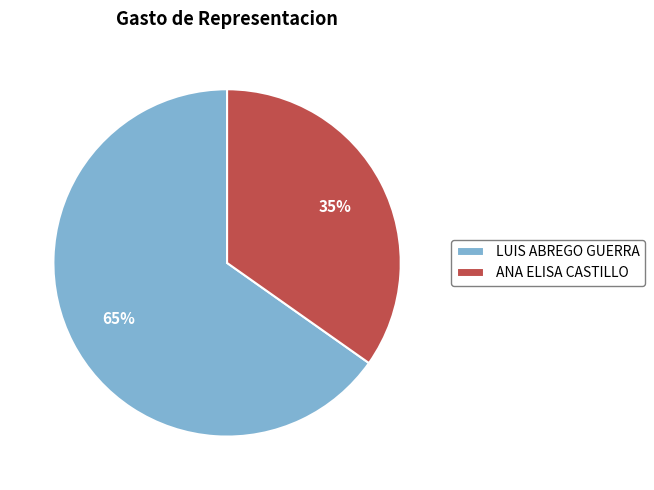

Is there a majority slice in this chart?

Yes